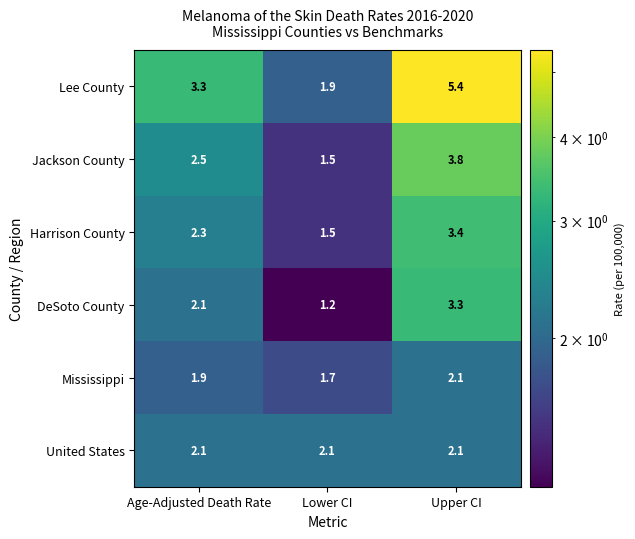

What is the sum of the DeSoto County values at Age-Adjusted Death Rate and Upper CI?

5.4